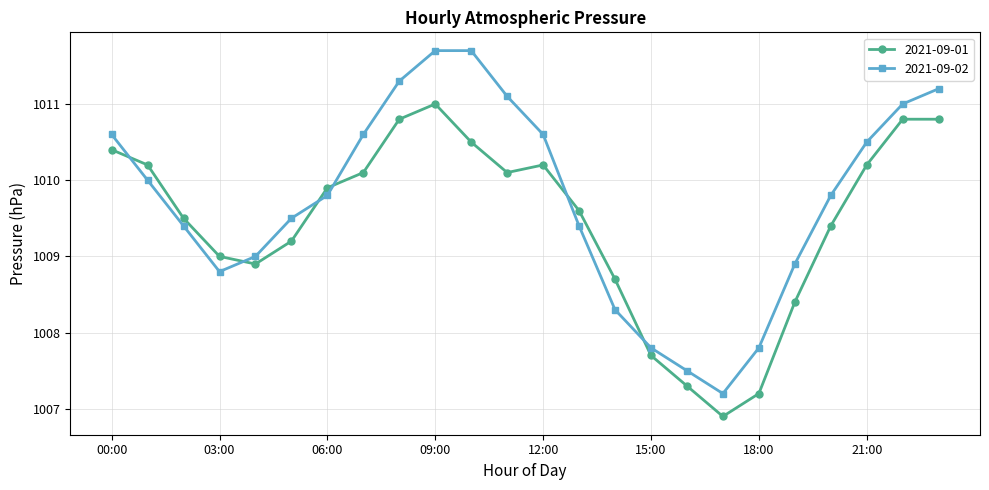

Which series has the widest spread of values?

2021-09-02